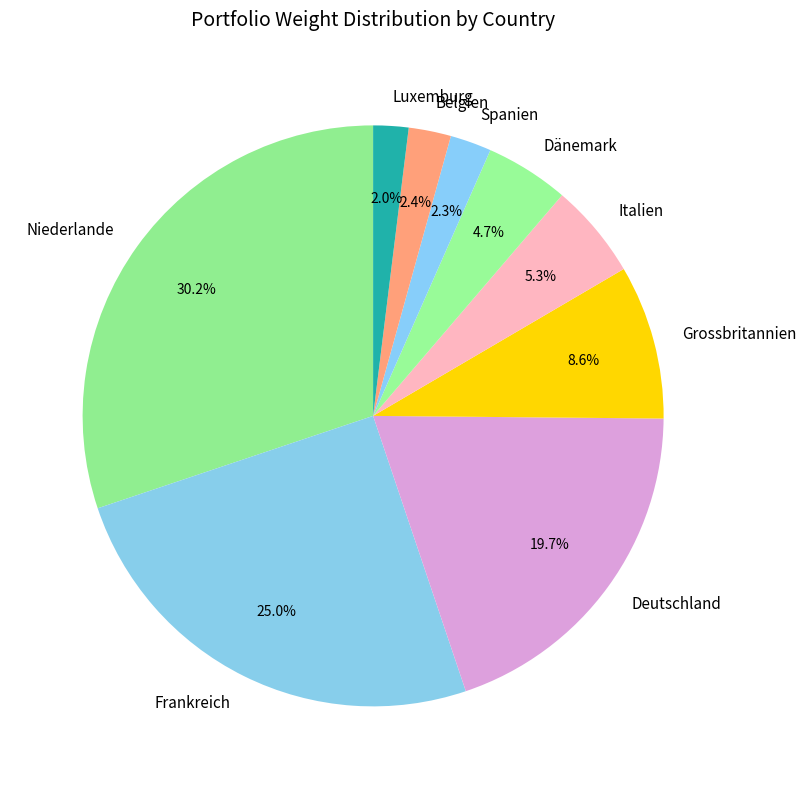

To the nearest percent, what is the difference between the largest and smallest slice percentages?

28%